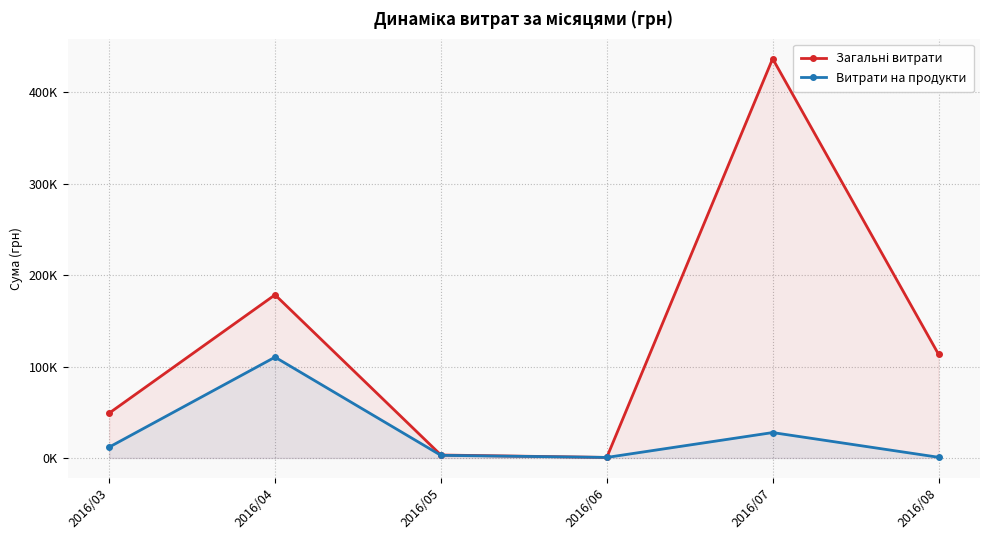

Reading left to right, list all the values displayed in this chart.

Загальні витрати: 49000.0	178428.8	3225.4	600.0	436667.5	113398.6
Витрати на продукти: 11851.2	110258.6	2886.0	600.0	27789.5	775.0